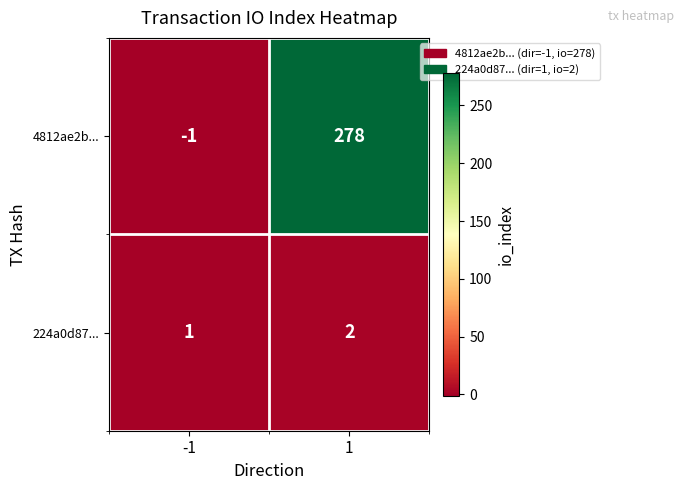

At 1, list the series in order from smallest to largest.

224a0d87..., 4812ae2b...